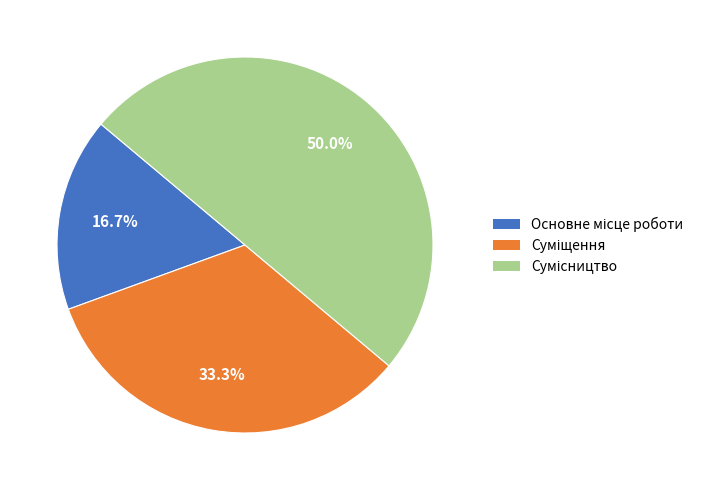

How many segments does this pie chart have?

3